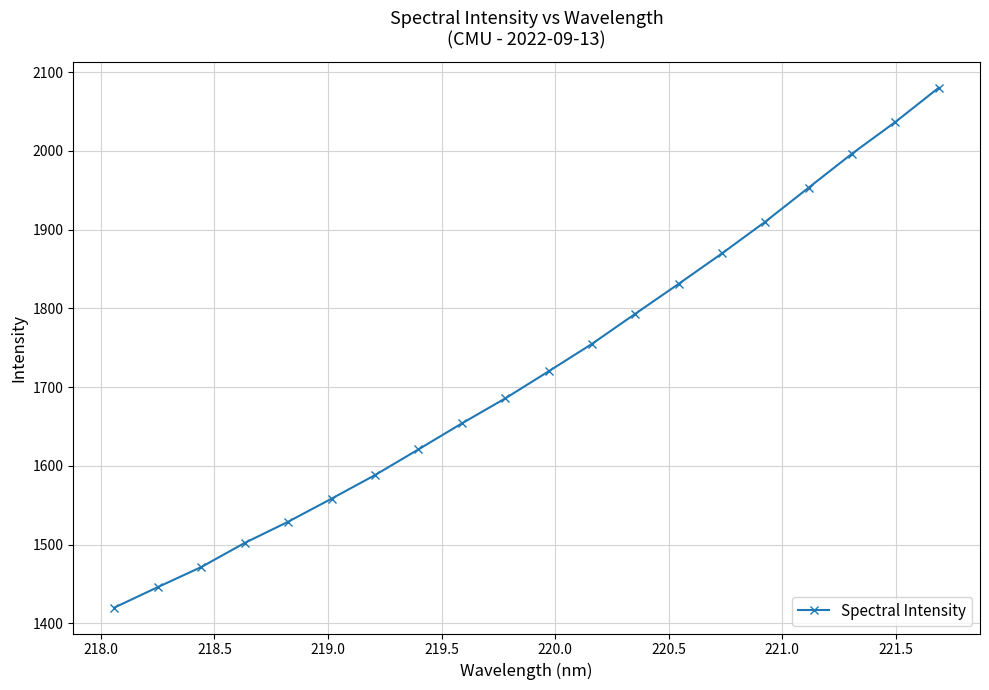

What is the greatest value displayed?

2080.2